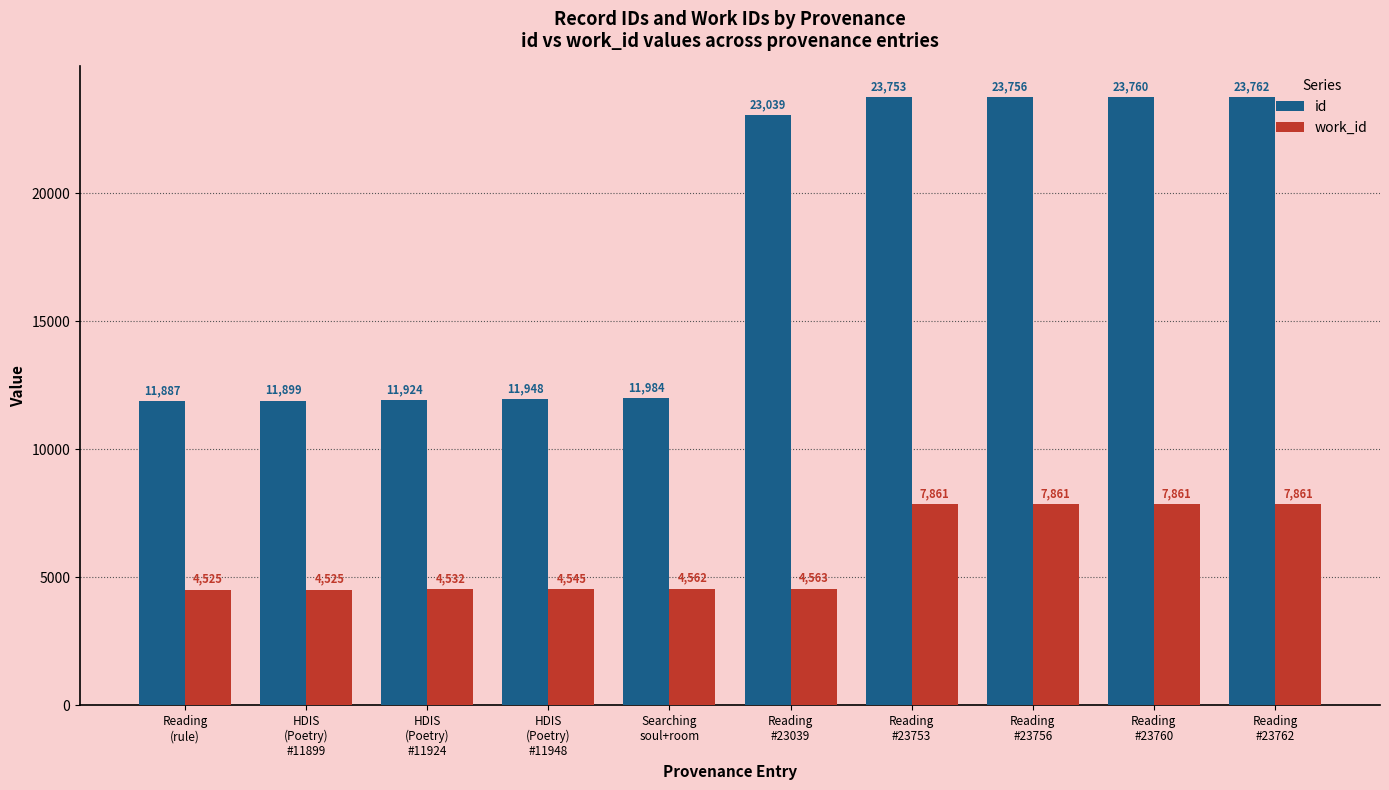

At HDIS
(Poetry)
#11948, list the series in order from largest to smallest.

id, work_id